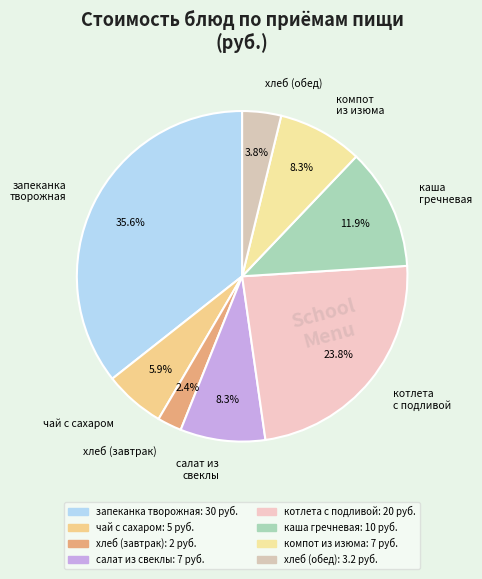

Is it true that котлета с подливой is 24% of the pie?

True